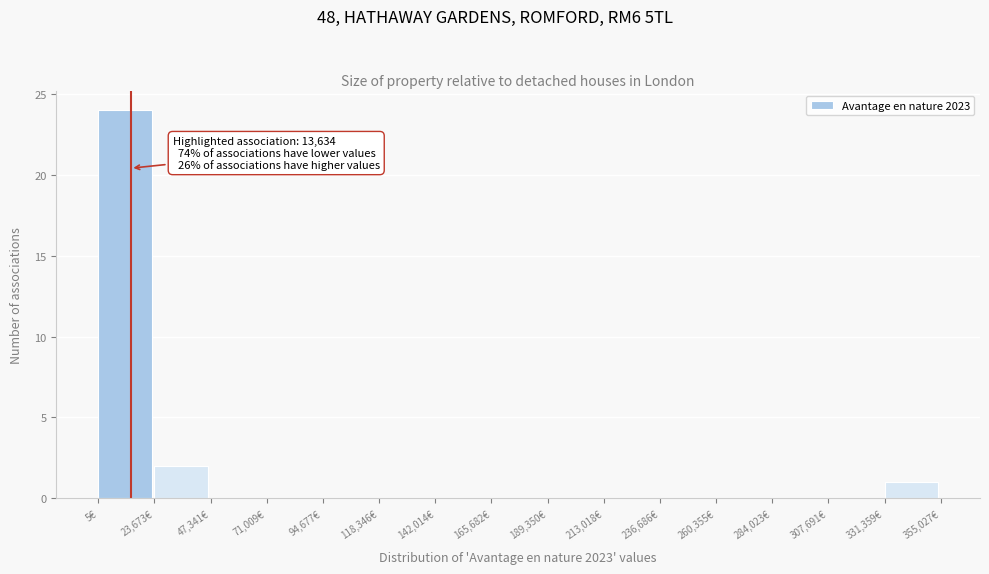

Over which range of the x-axis is the bar tallest?

0 to 25000